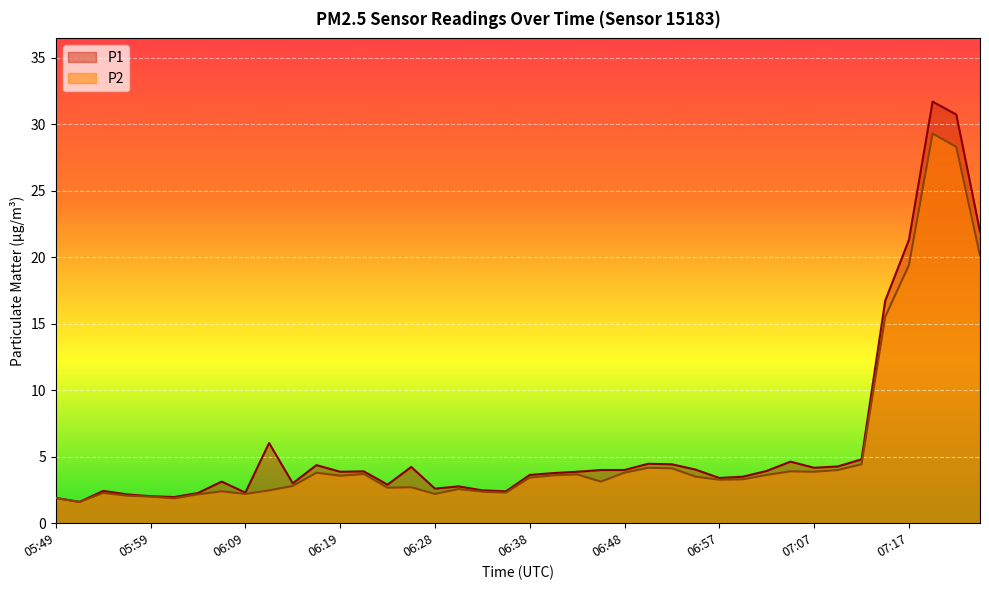

True or false: P2 and P1 cross at least once.

False